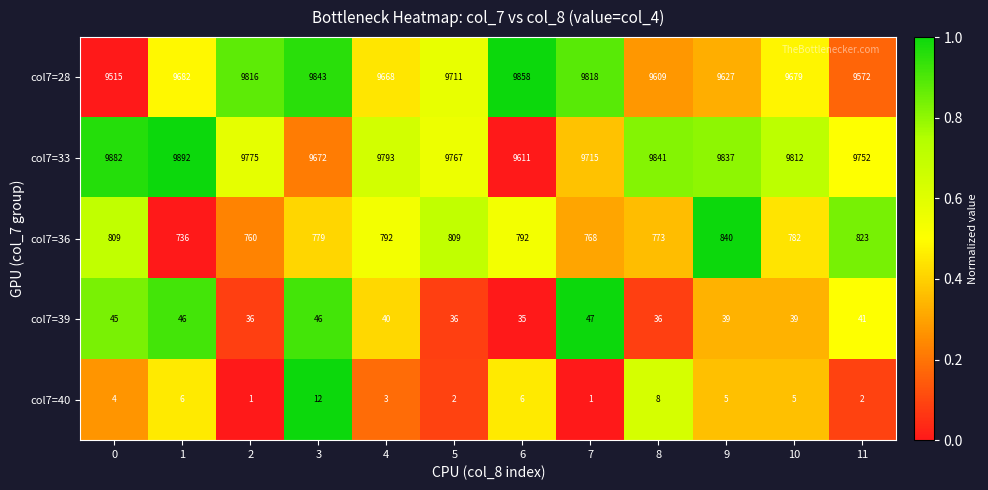

What is the average value of the col7=33 series?

9779